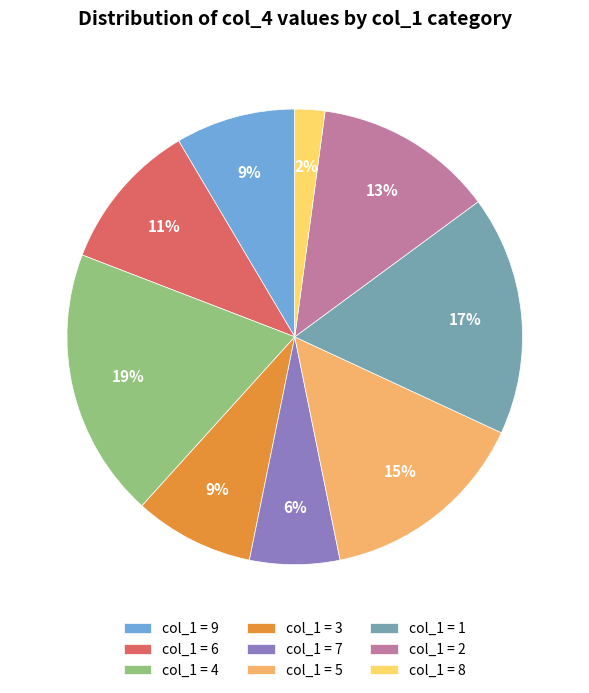

Is col_1 = 9 the majority of the pie?

No